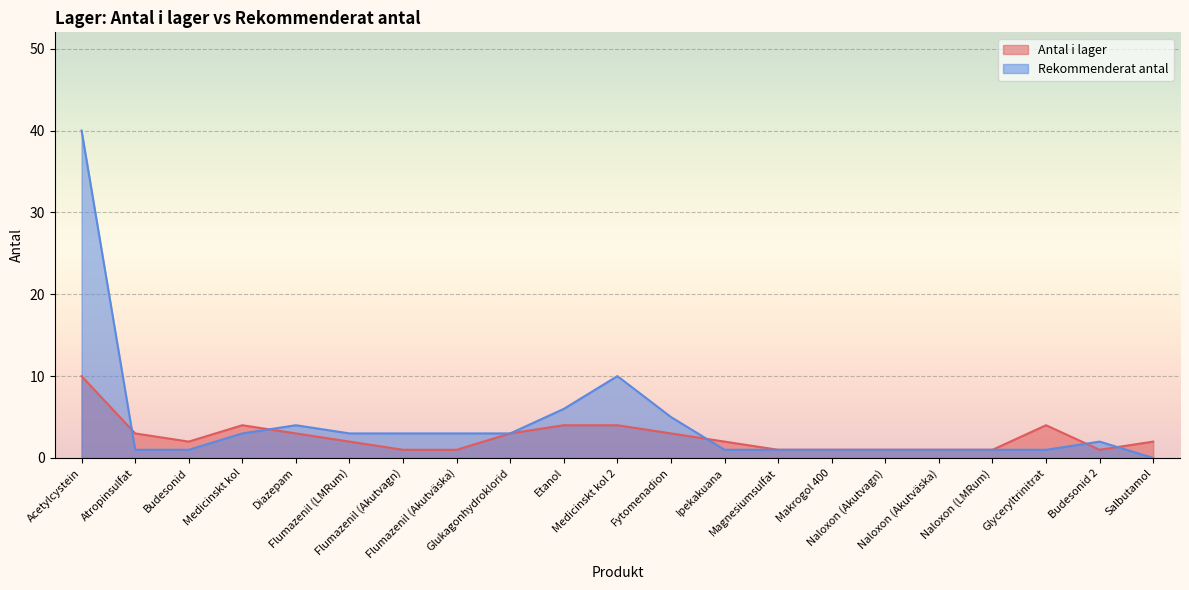

True or false: Antal i lager has more than 2 points higher than both neighbors.

False